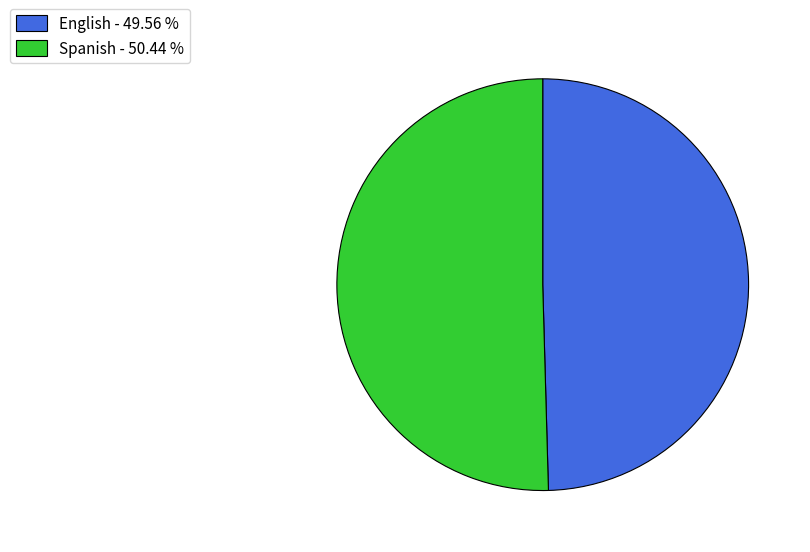

Combined, do English - 49.56 % and Spanish - 50.44 % account for over 50%?

Yes